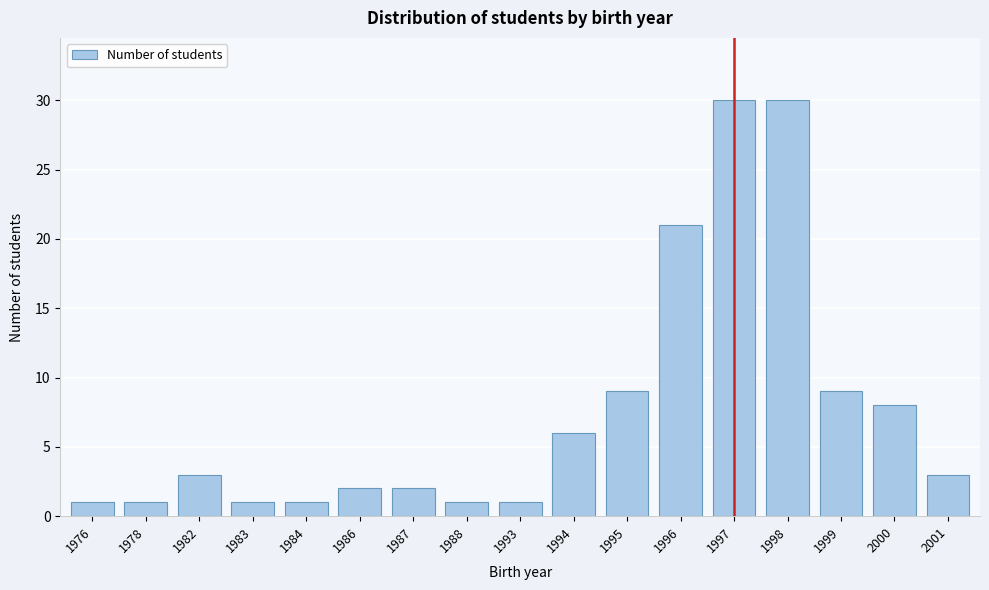

Reading left to right, what are all the values shown in this chart?

1	1	3	1	1	2	2	1	1	6	9	21	30	30	9	8	3